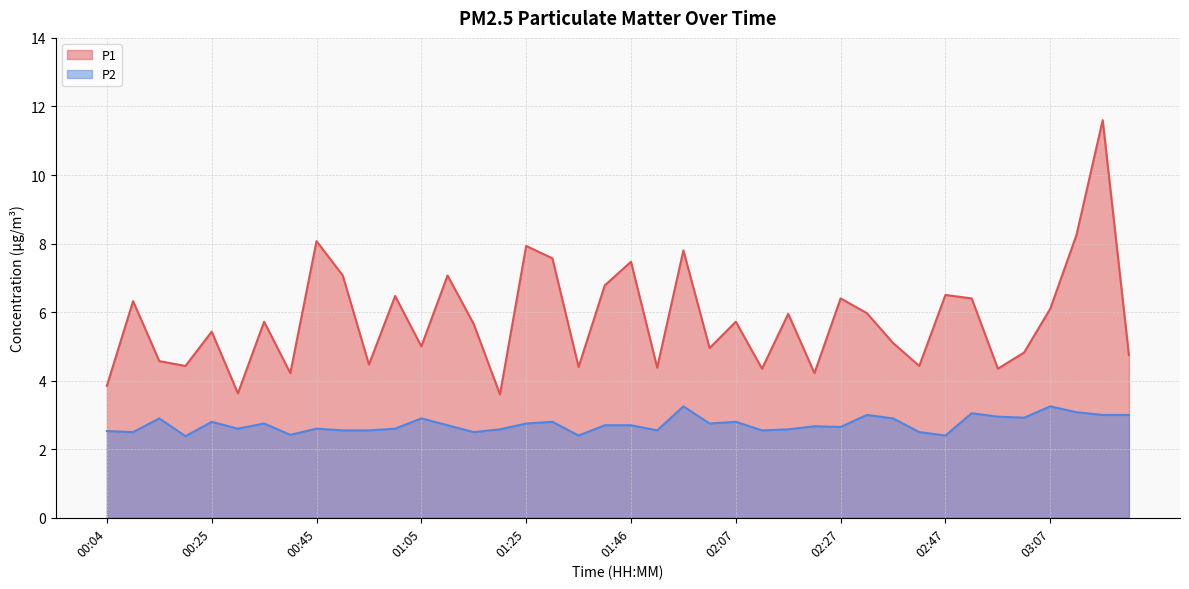

True or false: P2 and P1 cross at least once.

False